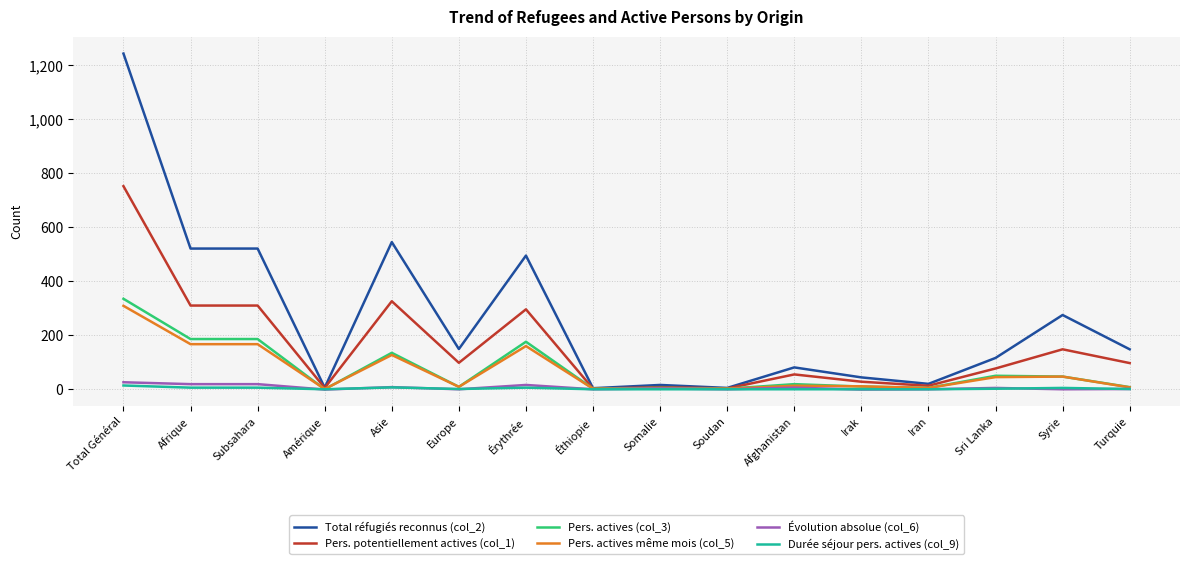

What is the difference between the maximum and minimum values in the Évolution absolue (col_6) series?

27